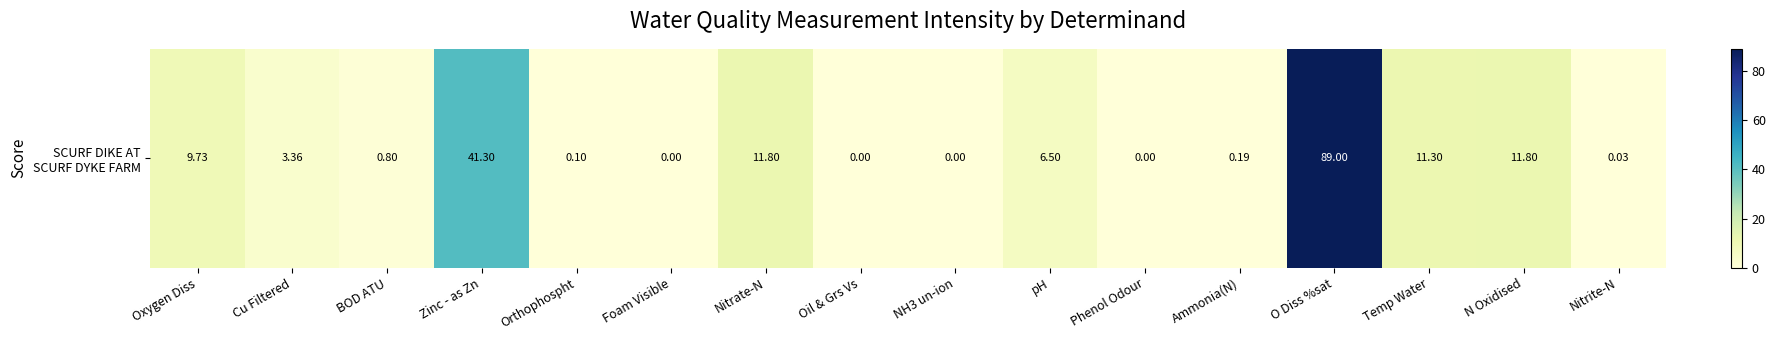

Rank the categories by value from lowest to highest.

Foam Visible, Oil & Grs Vs, Phenol Odour, NH3 un-ion, Nitrite-N, Orthophospht, Ammonia(N), BOD ATU, Cu Filtered, pH, Oxygen Diss, Temp Water, Nitrate-N, N Oxidised, Zinc - as Zn, O Diss %sat